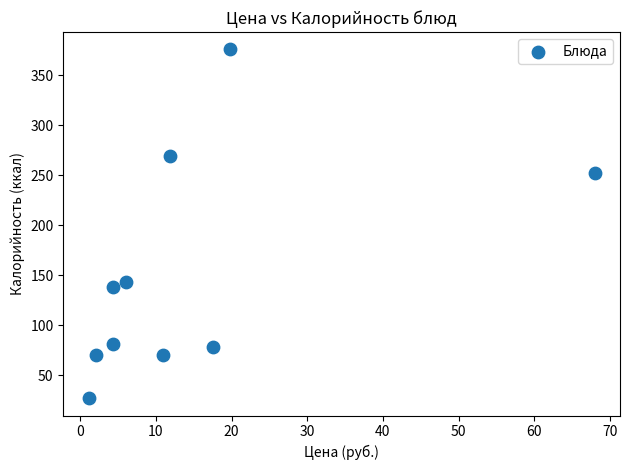

What Y value in the scatter plot is closest to 201?

252